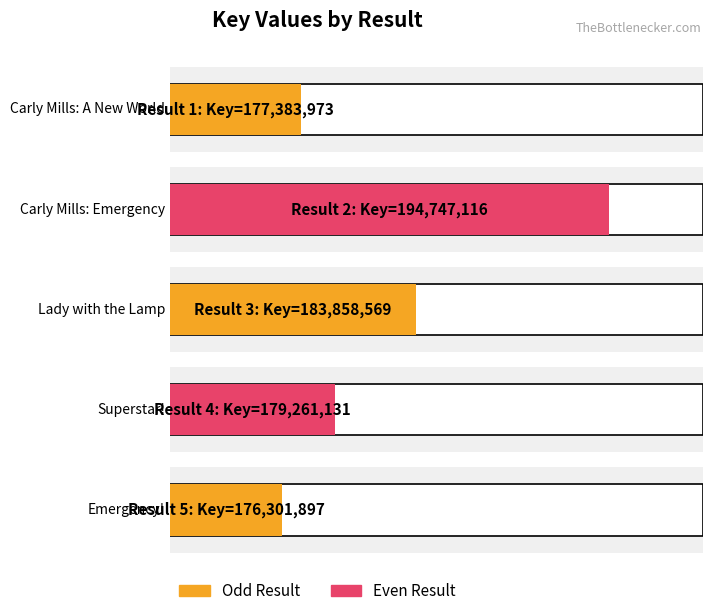

Is it true that the value at 2 is 194747116?

True